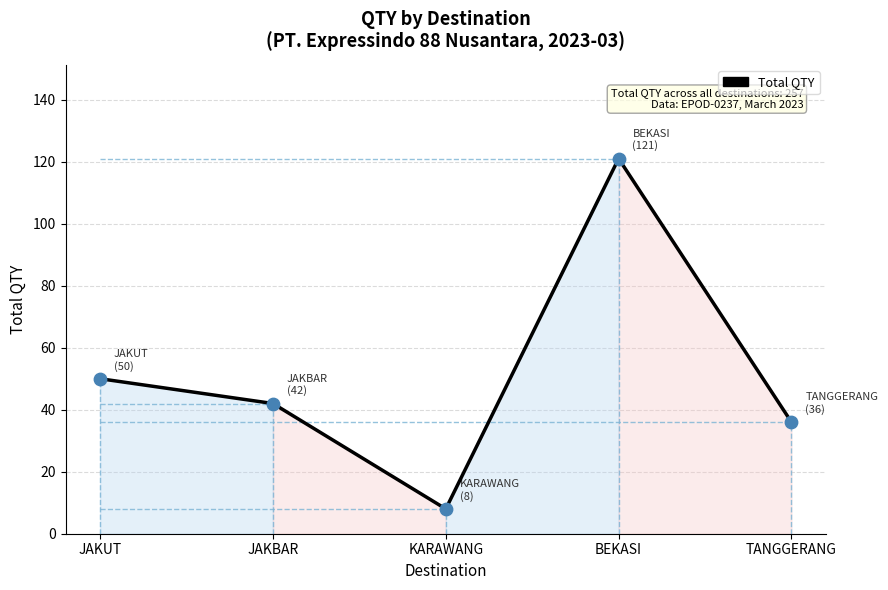

What is the change in value from JAKUT to TANGGERANG?

-14